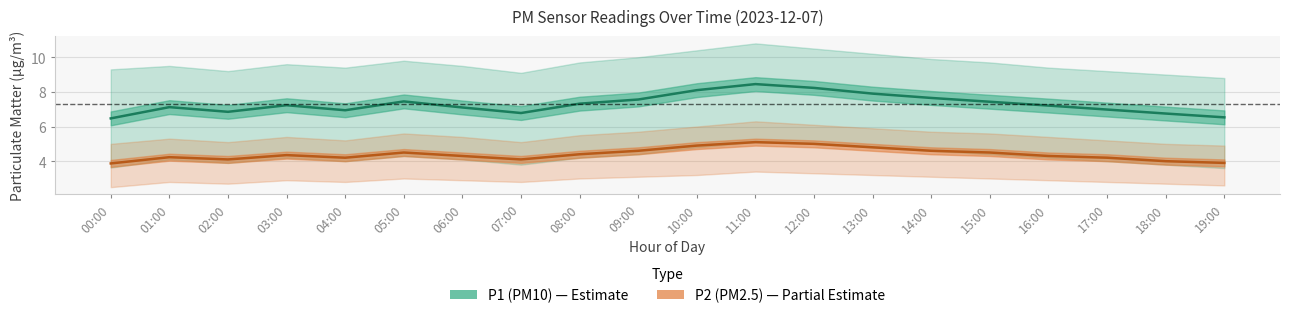

At which category does the chart reach its minimum across all series?

00:00